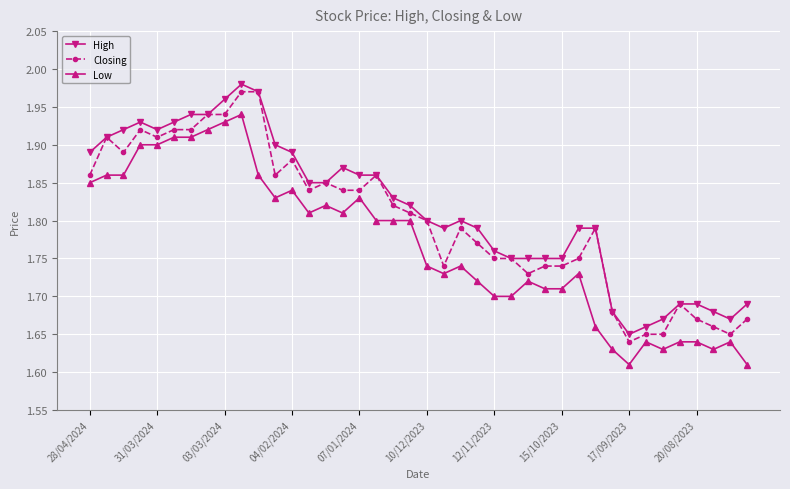

True or false: High and Low intersect in this chart.

False